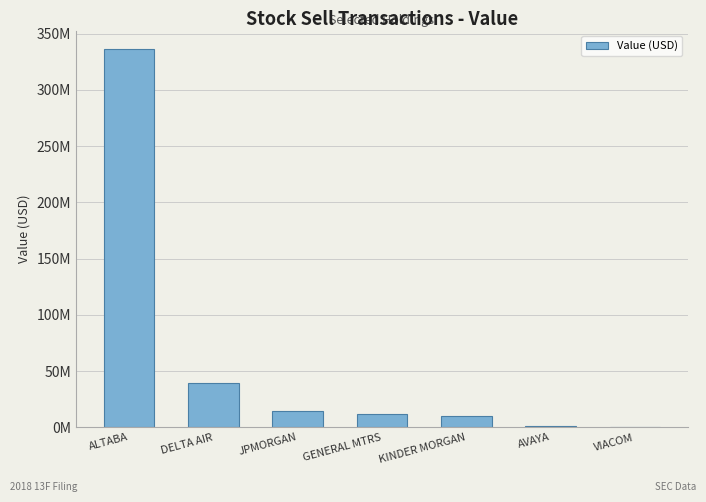

What is the approximate value at VIACOM?

643000